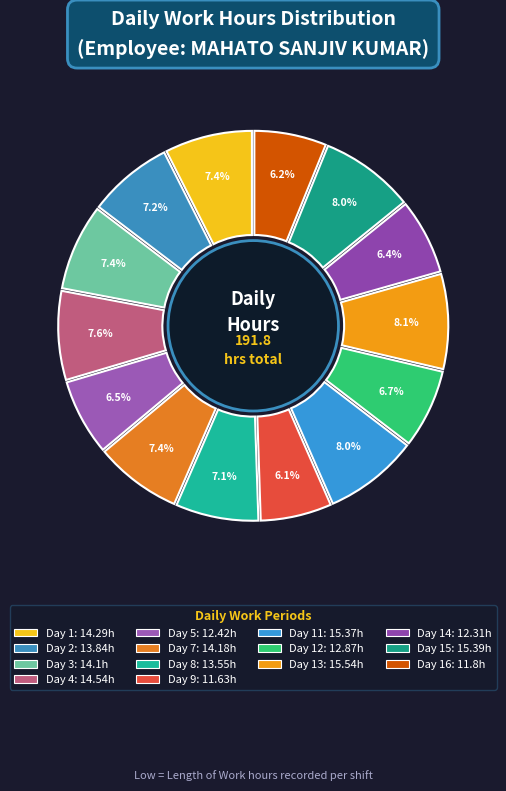

To the nearest percent, what is the difference between the Day 7 and Day 13 slice percentages?

1%